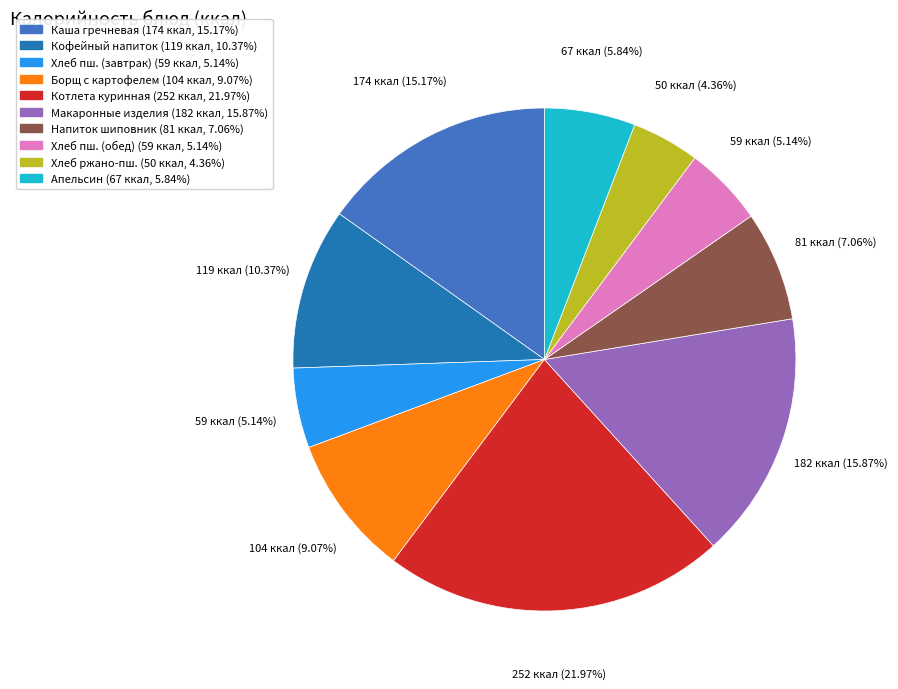

Is there any slice that represents more than half of the pie?

No